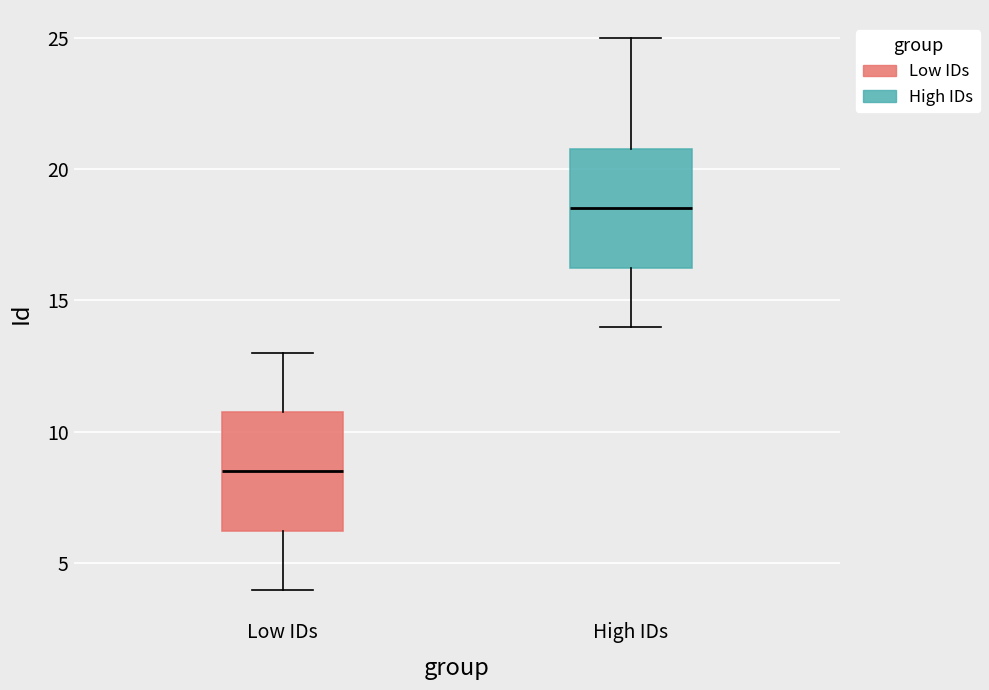

Reading left to right, read every box against the y-axis: the position of its median line, the range the box covers, and the ends of its whiskers. The values are not printed on the chart, so give them approximately, as read against the axis.

Low IDs: median 8.5, box 6.5 to 11.0, whiskers 4.0 to 13.0
High IDs: median 18.5, box 16.5 to 21.0, whiskers 14.0 to 25.0